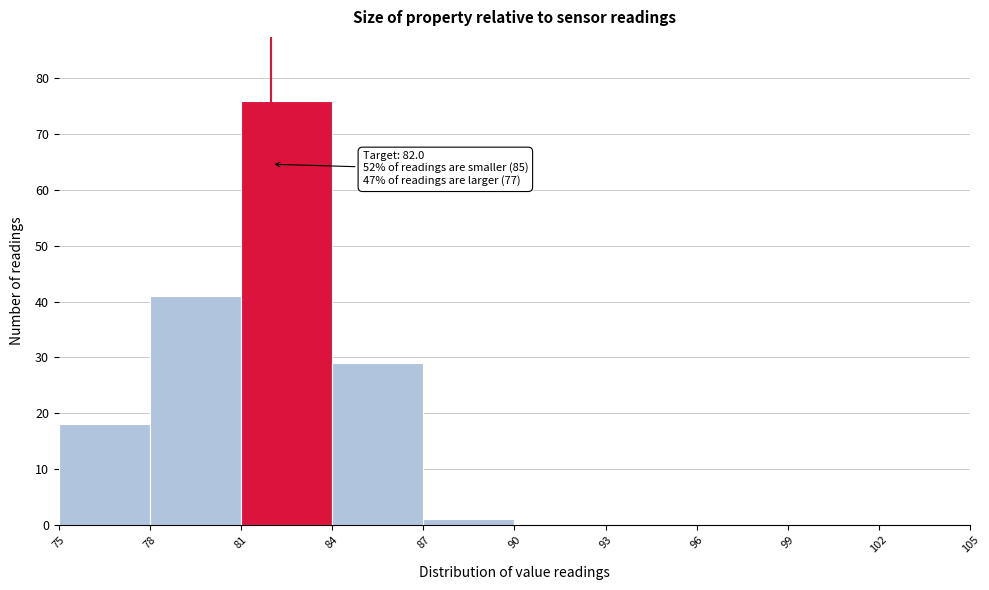

Which range on the x-axis has the tallest bar?

81 to 84